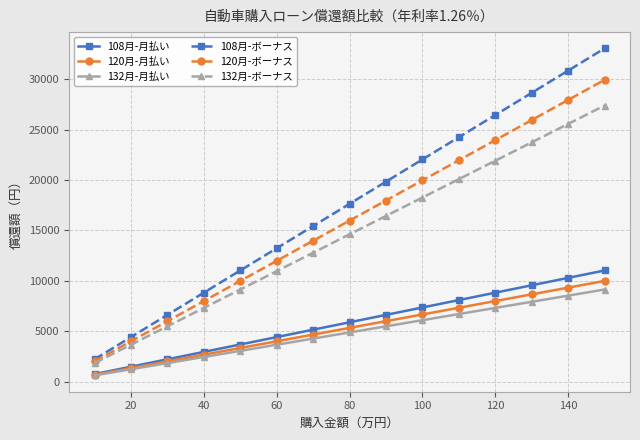

Which series has the largest range (max minus min)?

108月-ボーナス